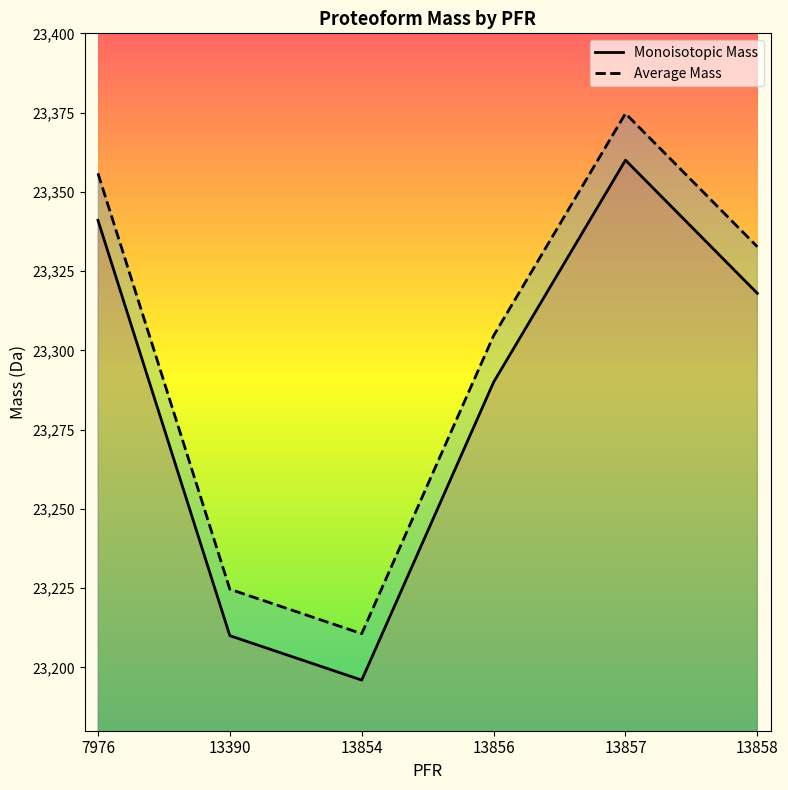

Reading left to right, extract all data points from this chart.

Monoisotopic Mass: 23341.0	23210.0	23196.0	23289.9	23360.0	23318.0
Average Mass: 23355.8	23224.6	23210.6	23304.6	23374.7	23332.7